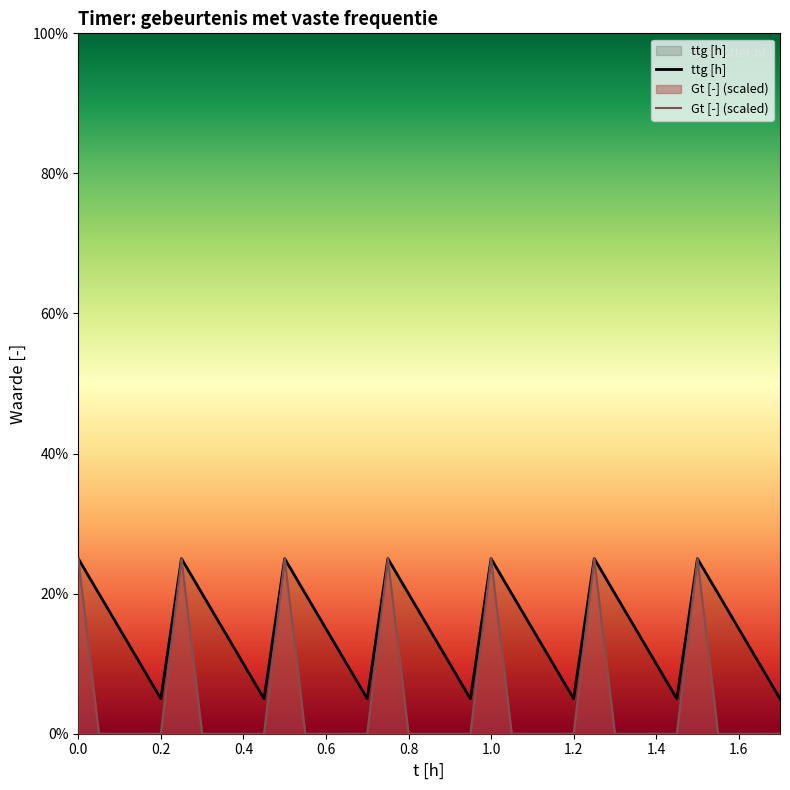

Does the chart have visible grid lines?

No